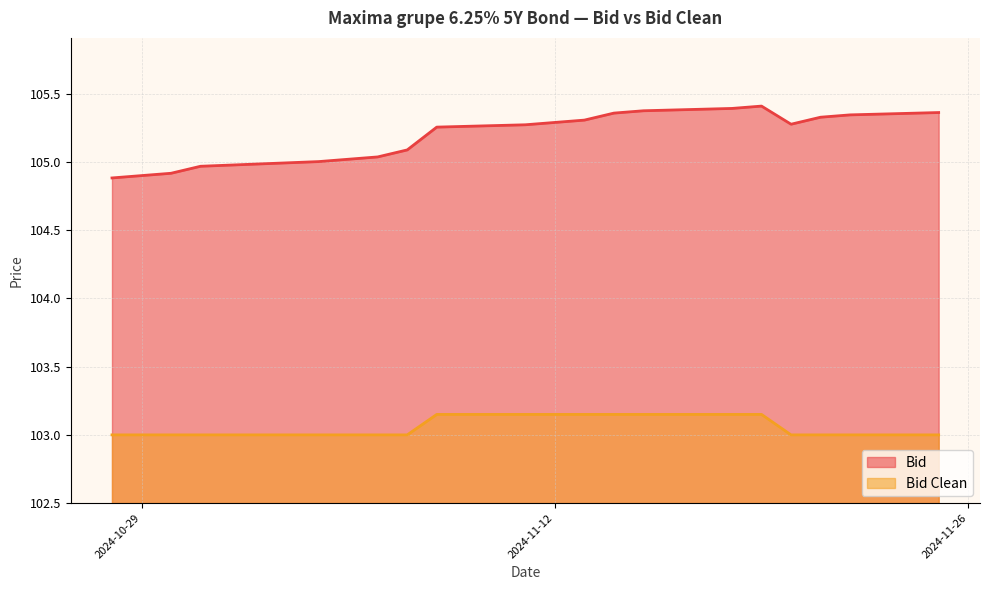

True or false: Bid Clean (line) has more than 1 points higher than both neighbors.

False